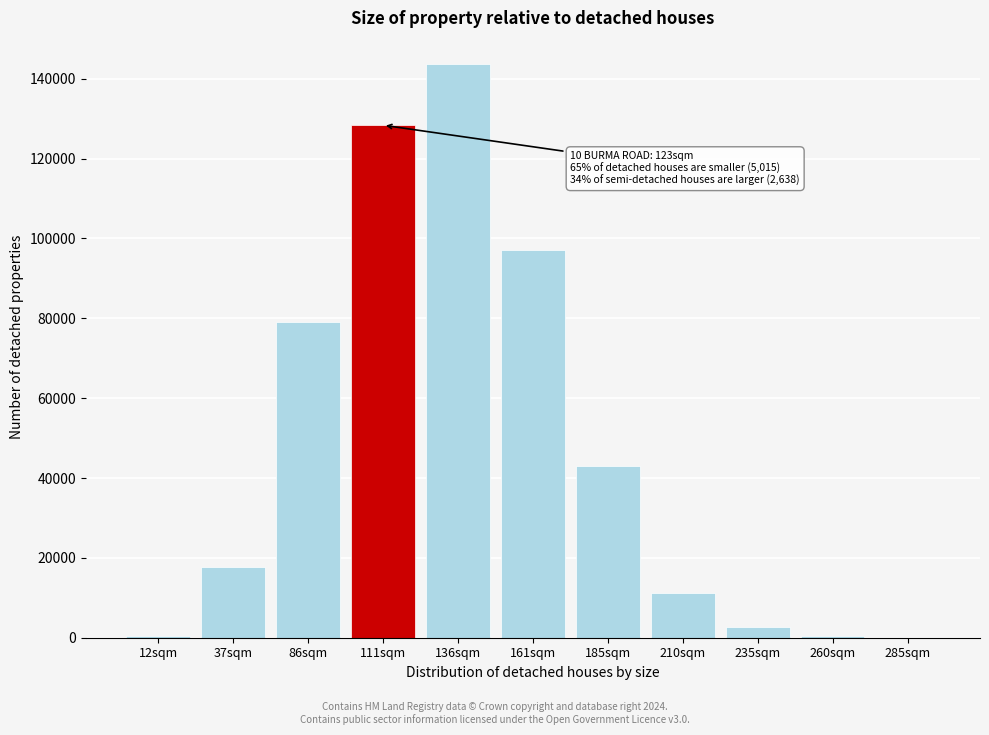

At which category does the chart reach its peak across all series?

136sqm